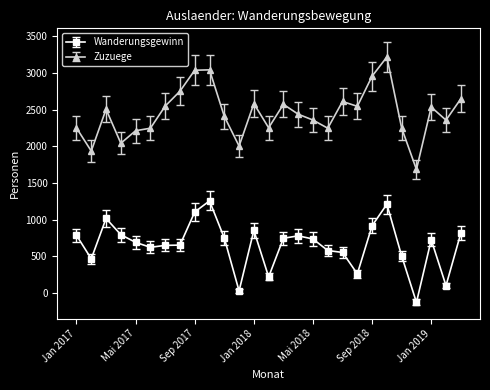

Which series has the largest total across all categories?

Zuzuege